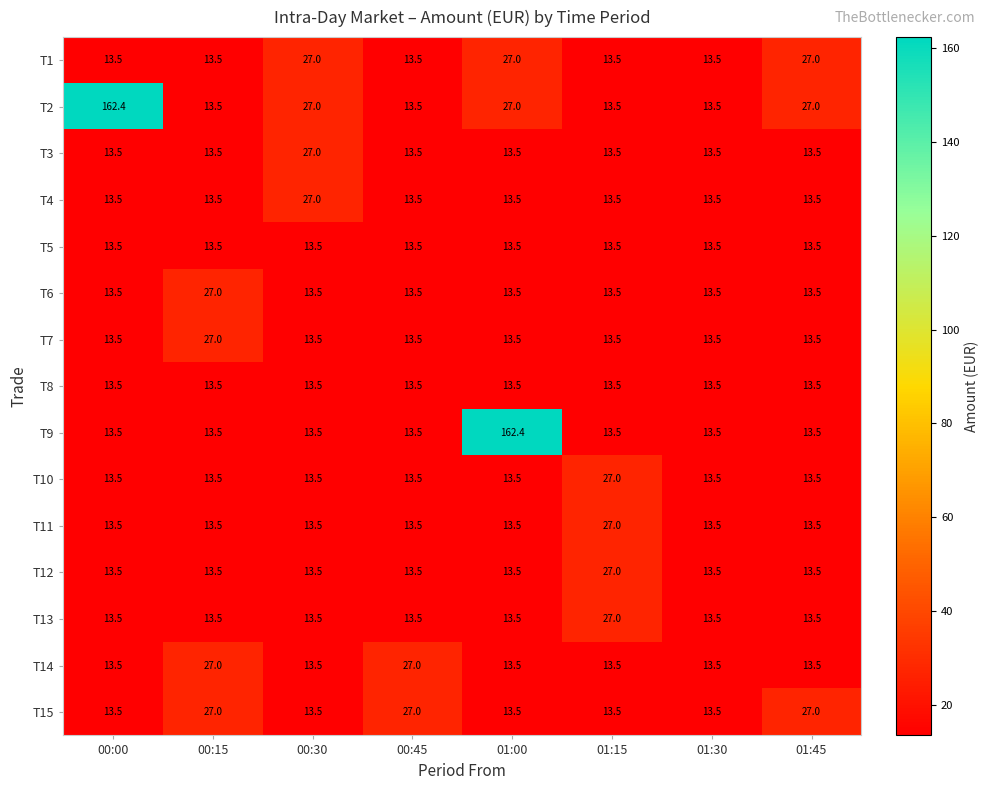

What is the sum of the T4 values at 01:00 and 00:00?

27.0